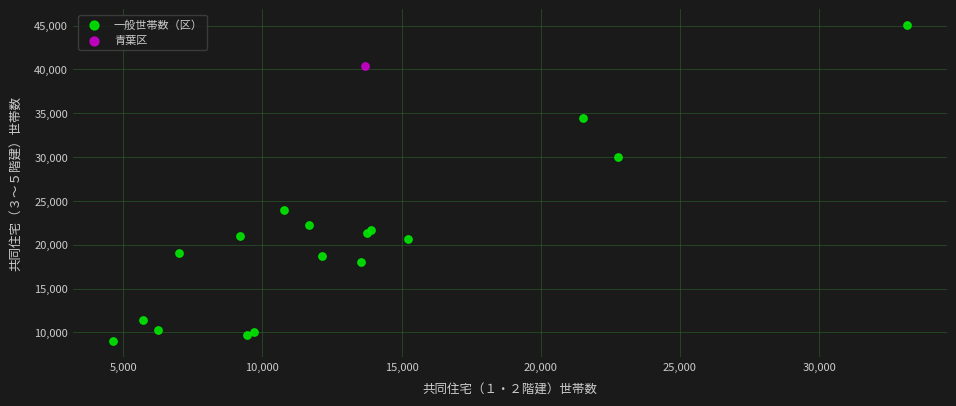

What are all the series names shown in the legend?

一般世帯数（区）, 青葉区